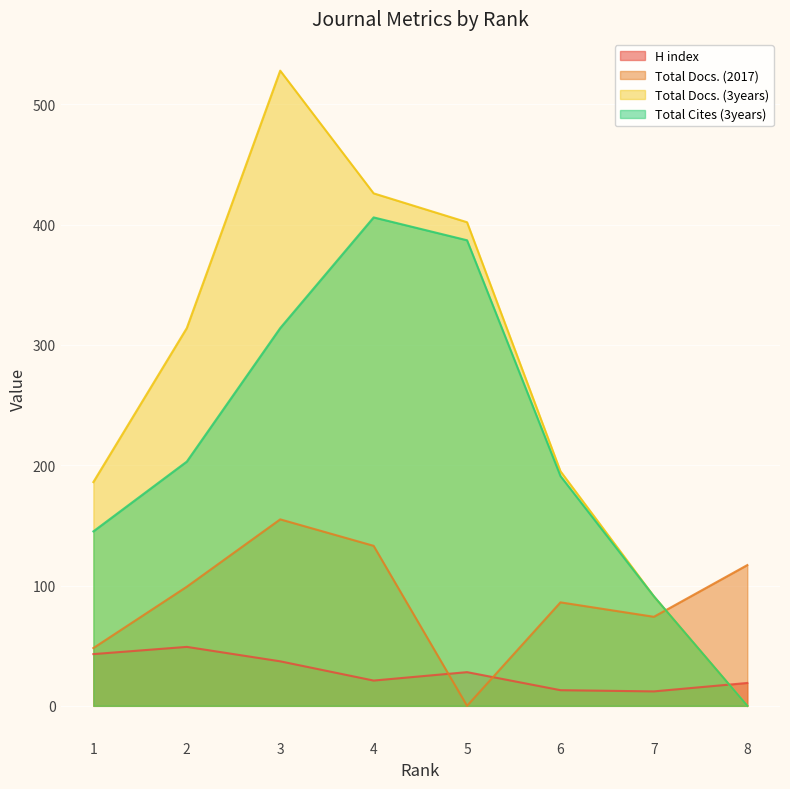

The Total Docs. (2017) series shows 155 at 3. True or false?

True